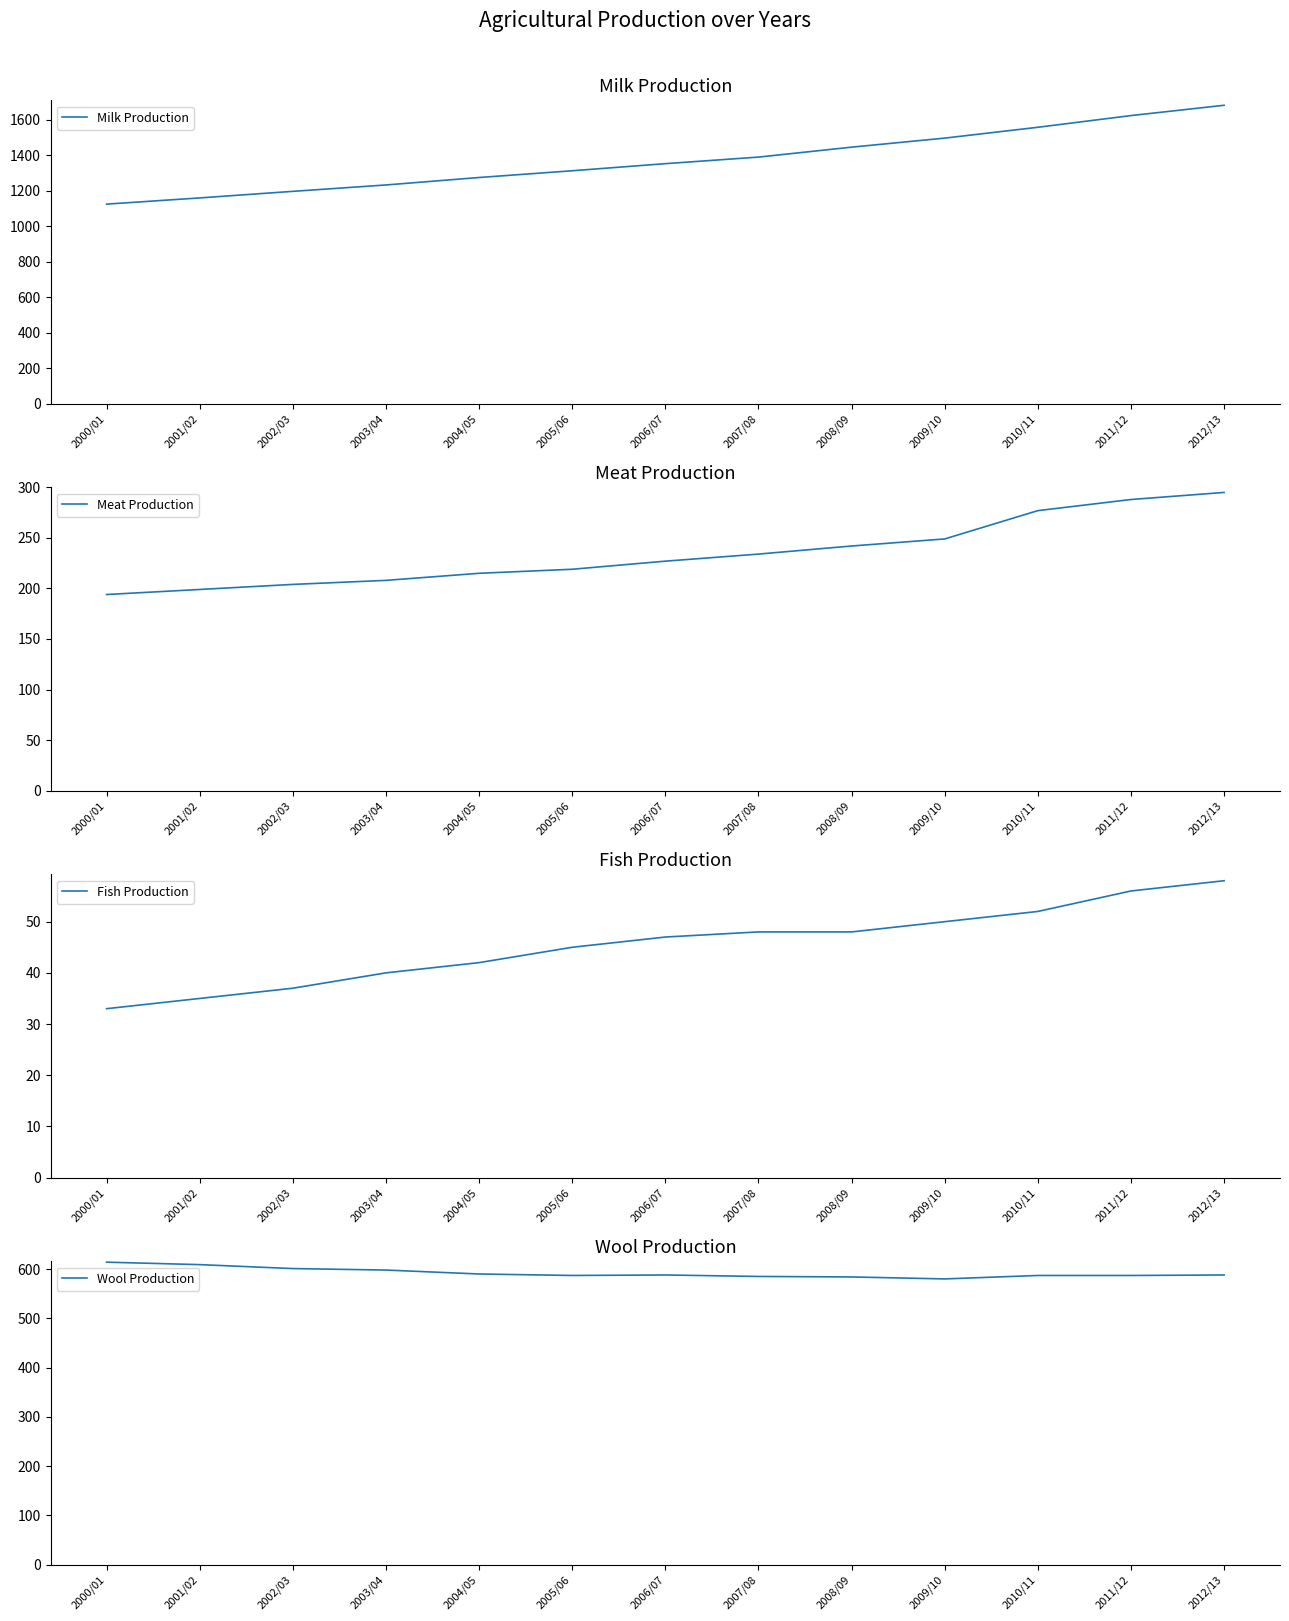

What is the spread (max minus min) of values at 2009/10?

1446